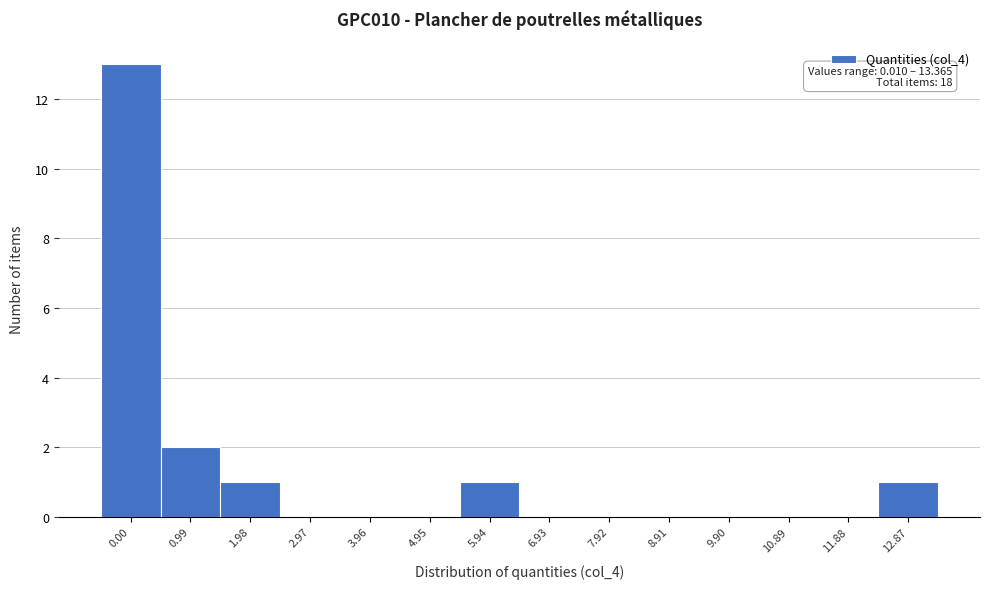

Reading right to left, what are all the values shown in this chart?

12.87=1	11.88=0	10.89=0	9.90=0	8.91=0	7.92=0	6.93=0	5.94=1	4.95=0	3.96=0	2.97=0	1.98=1	0.99=2	0.00=13